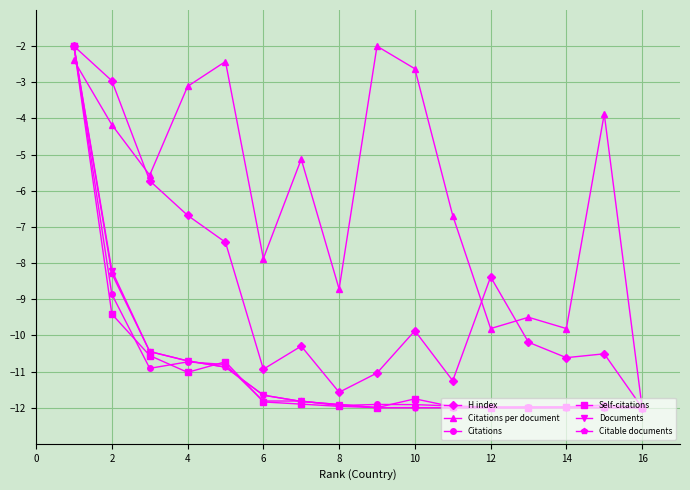

What is the maximum value shown in the chart?

-2.0